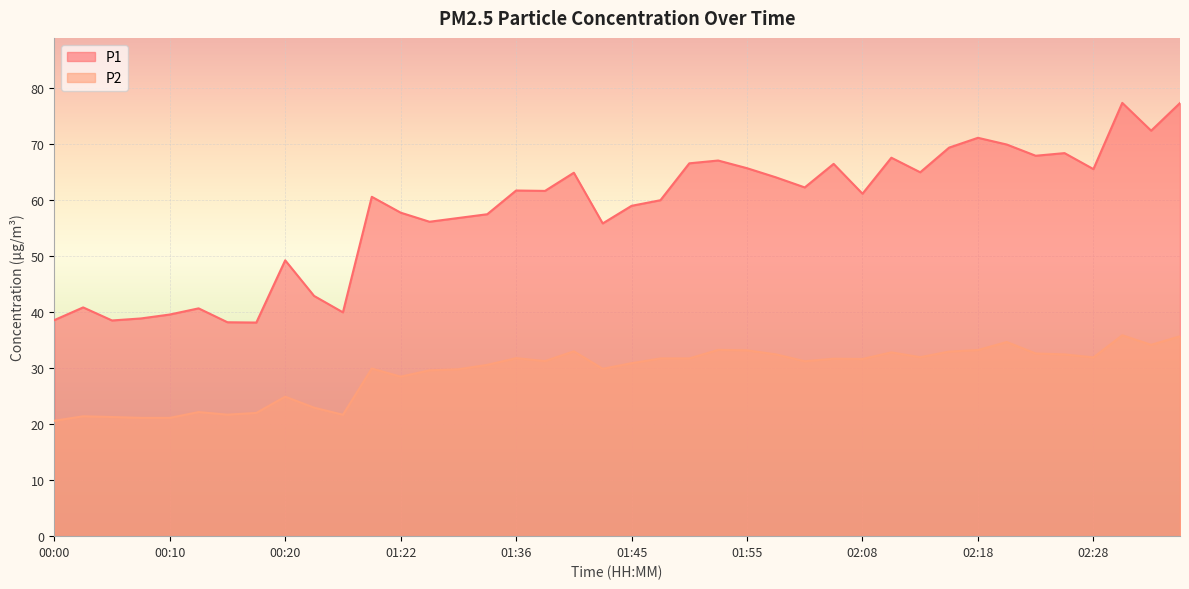

Rank the categories by P2 value from highest to lowest.

02:30, 02:35, 02:20, 02:33, 01:53, 02:18, 01:55, 01:40, 02:15, 02:11, 02:23, 01:58, 02:25, 02:13, 02:28, 01:36, 01:48, 01:50, 02:05, 02:08, 01:38, 02:00, 01:45, 01:33, 01:20, 01:43, 01:31, 01:28, 01:22, 00:20, 00:23, 00:13, 00:18, 00:15, 00:25, 00:03, 00:05, 00:08, 00:10, 00:00